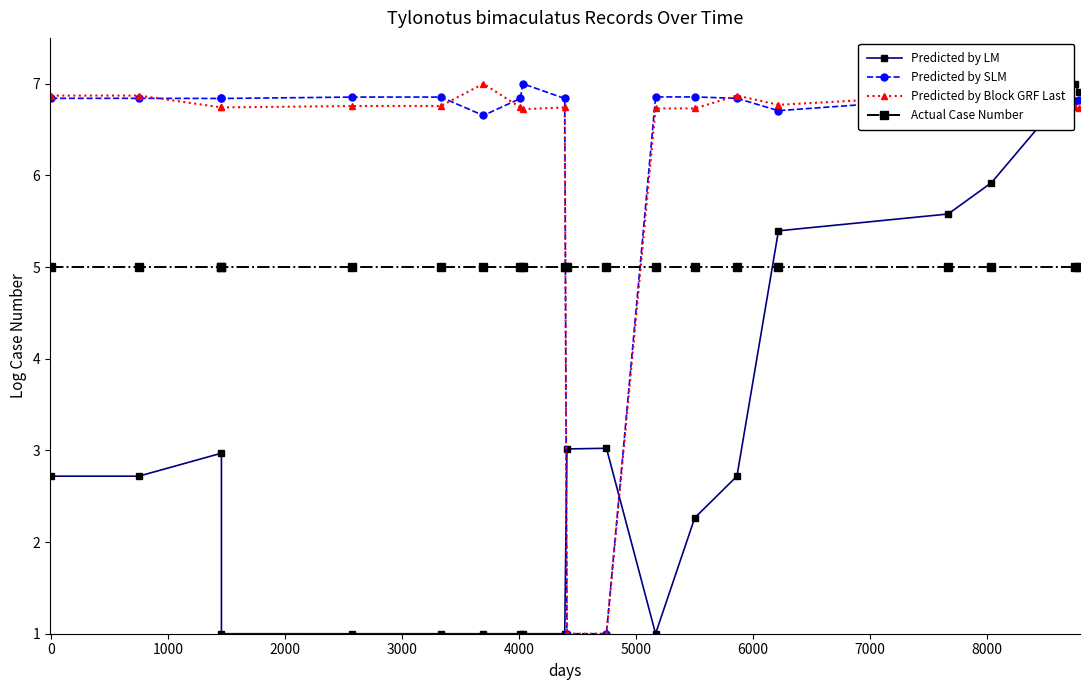

What is the average value of the Predicted by Block GRF Last series?

6.2